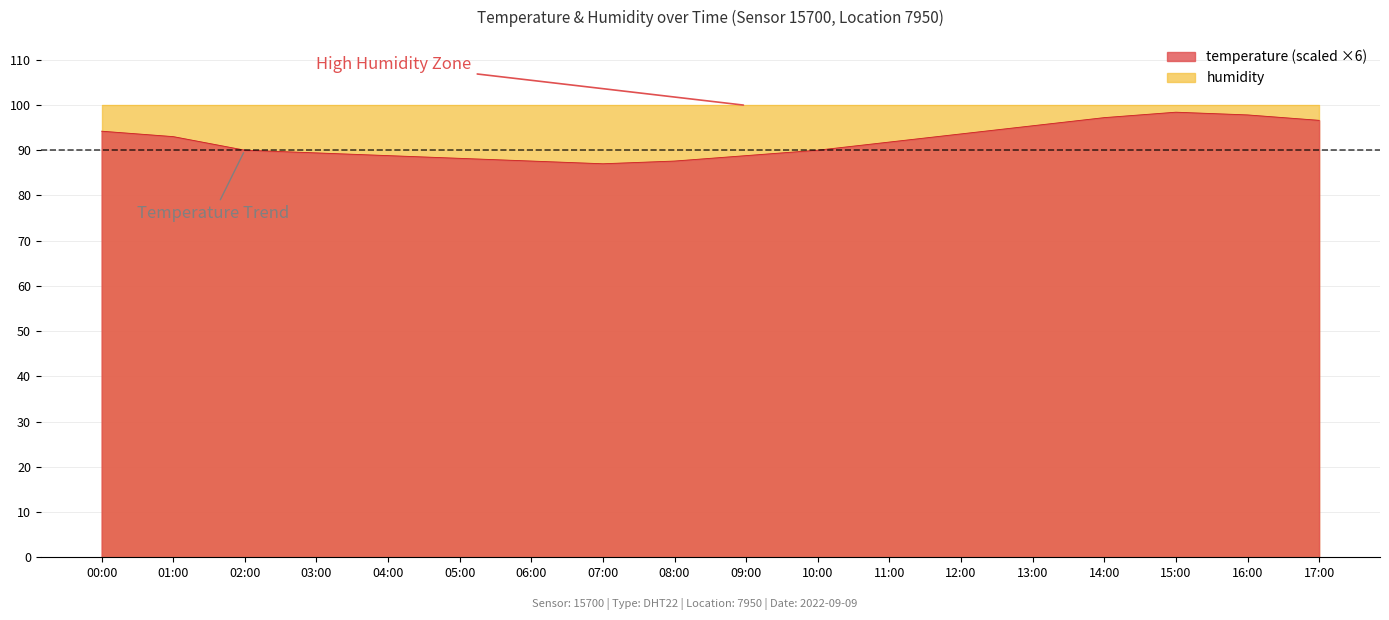

How many lines are shown in the chart?

1